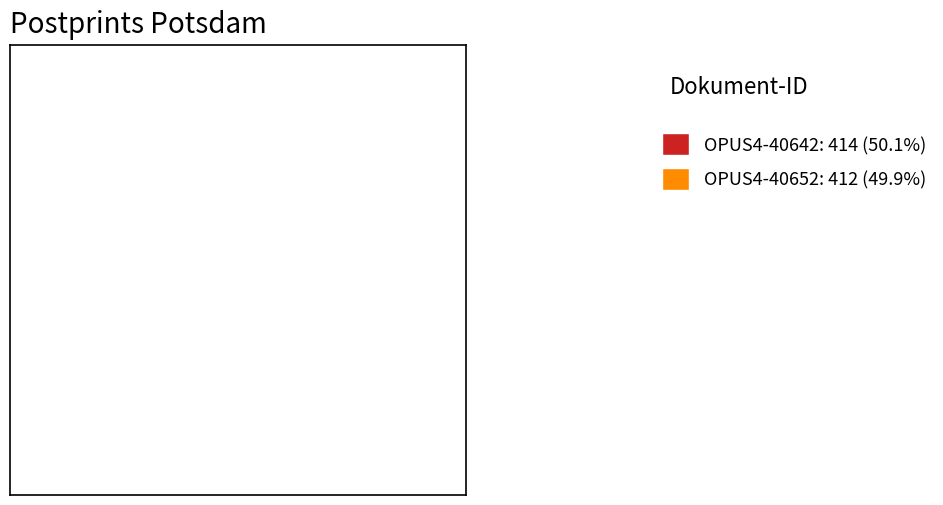

What is the ratio of the value at OPUS4-40642: 414 (50.1%) to the value at OPUS4-40652: 412 (49.9%)?

1.0